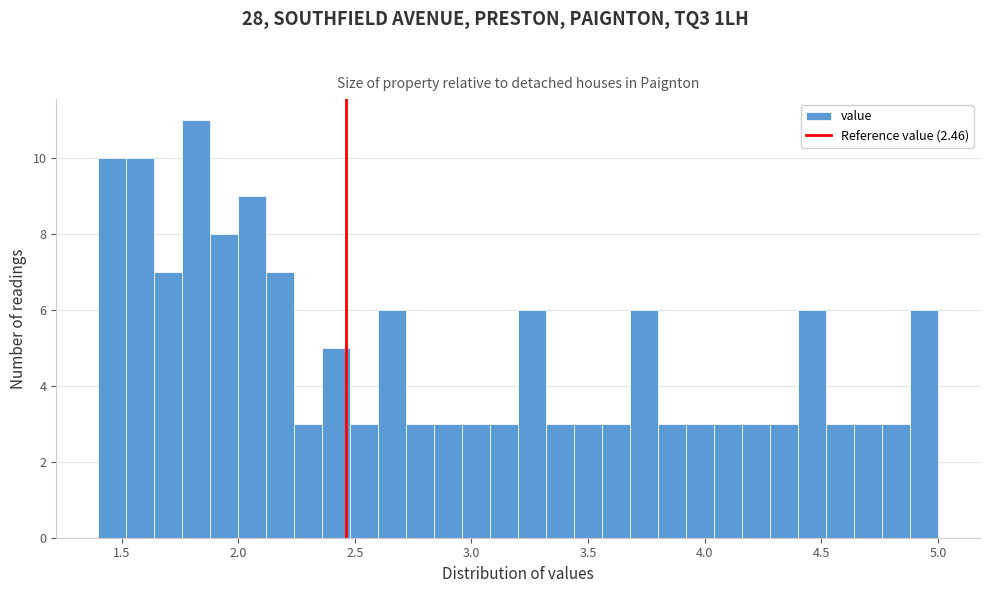

Around what value on the x-axis is the tallest bar? Give the approximate position of its centre, as read against the axis.

1.80